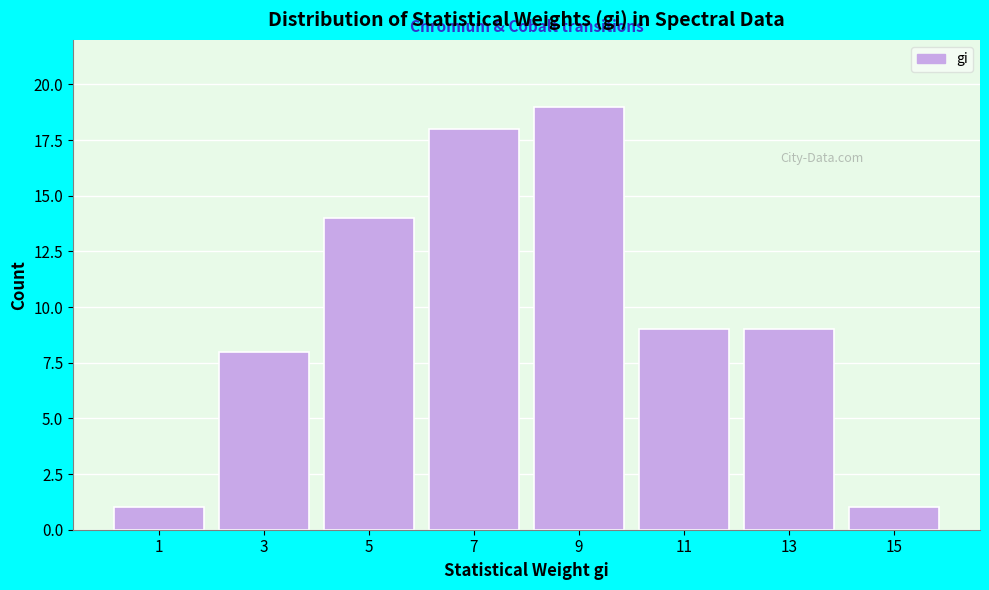

Reading left to right, transcribe all the data shown in this chart.

1=1	3=8	5=14	7=18	9=19	11=9	13=9	15=1